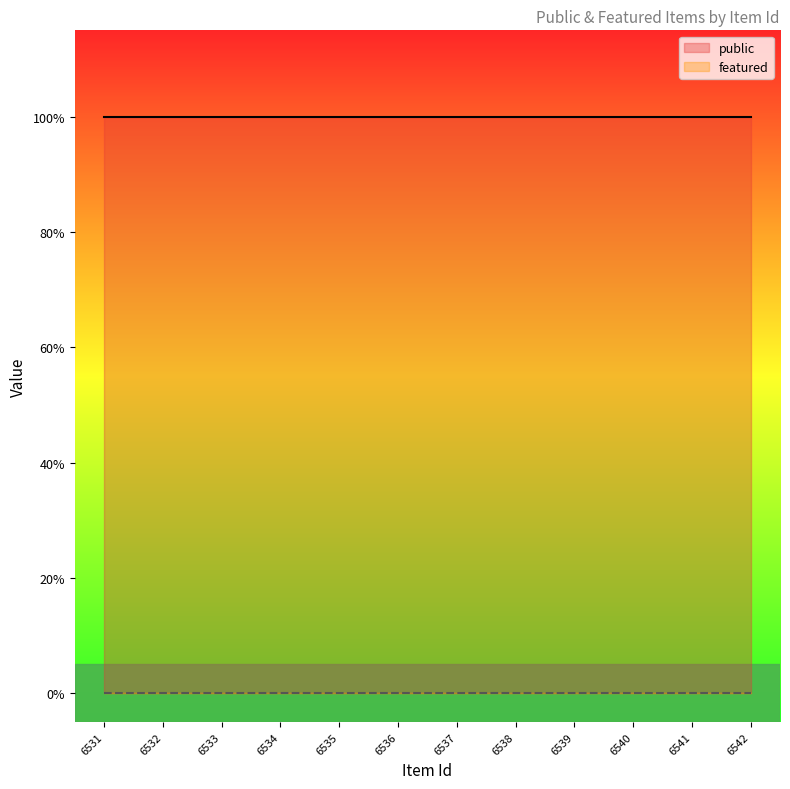

Does the chart display data point markers on the line(s)?

No